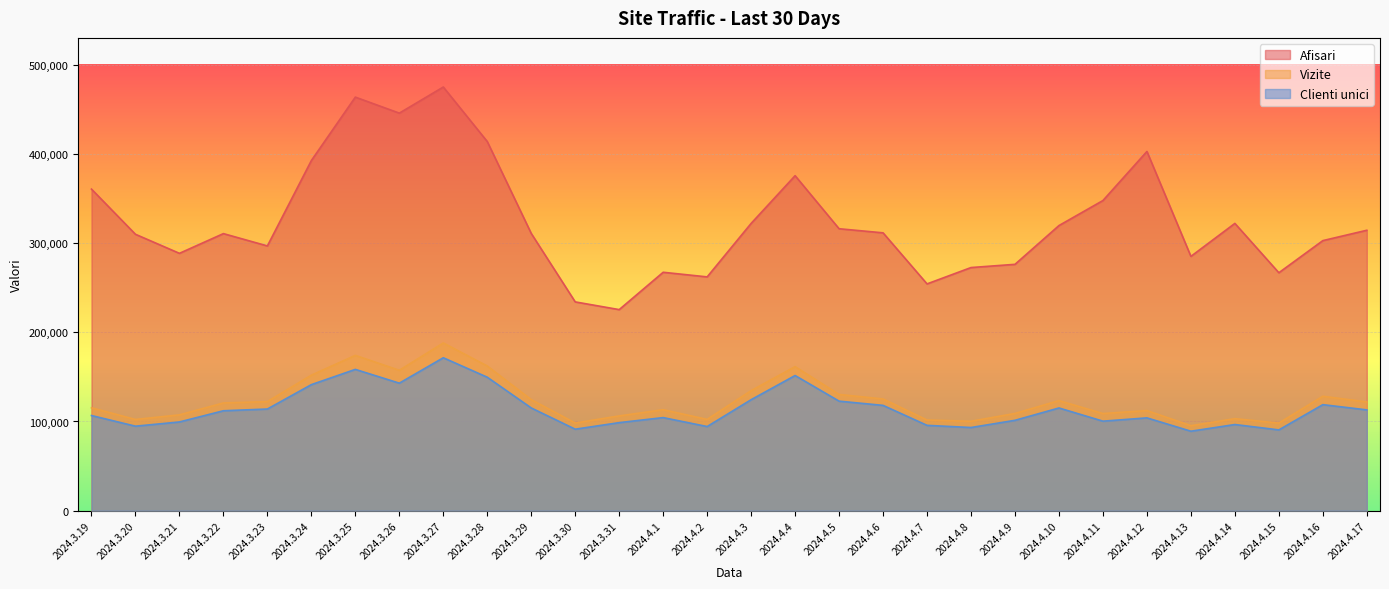

Which series has the largest total across all categories?

Afisari